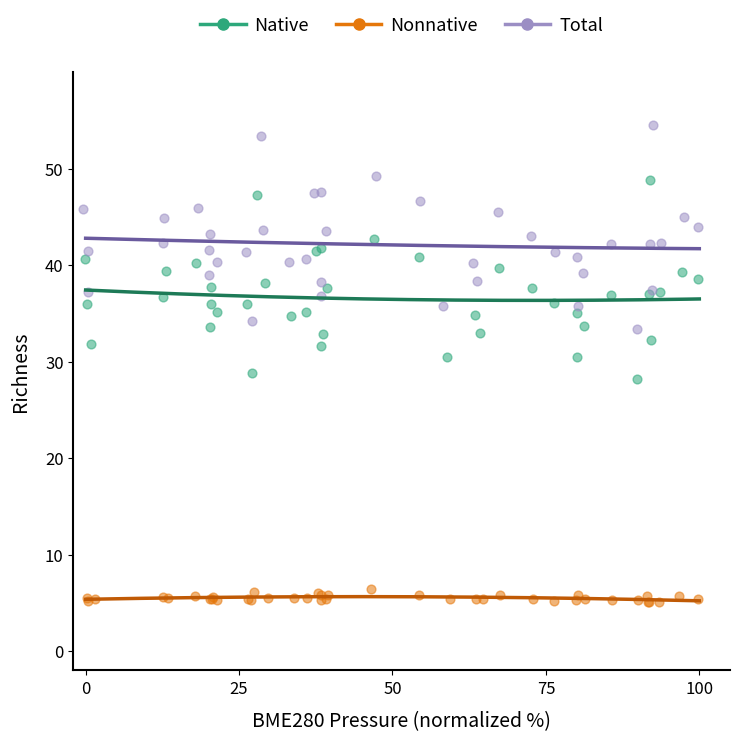

What are all the series names shown in the legend?

Native, Nonnative, Total